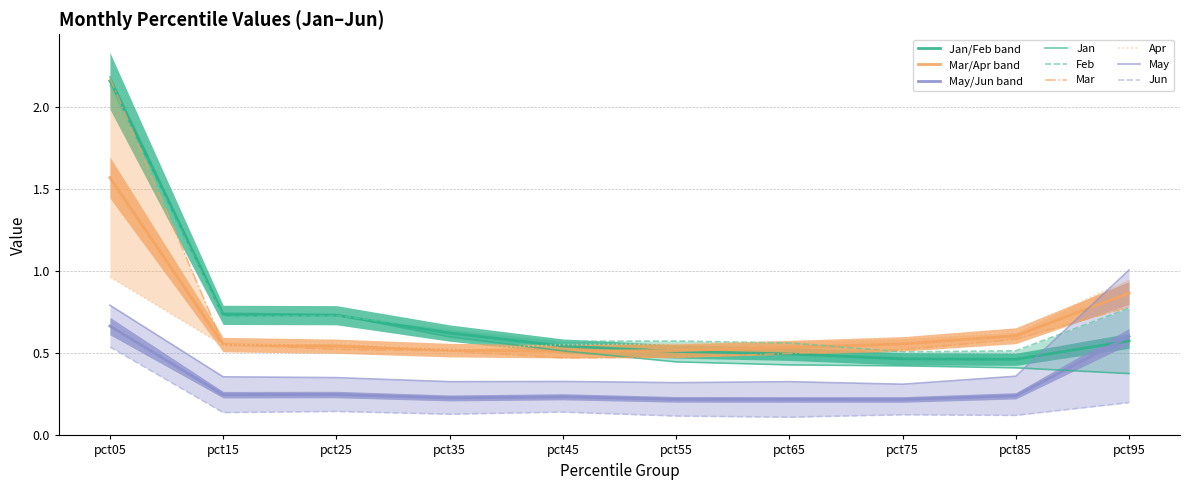

What is the value of the Mar point at the 5th from the left?

0.5